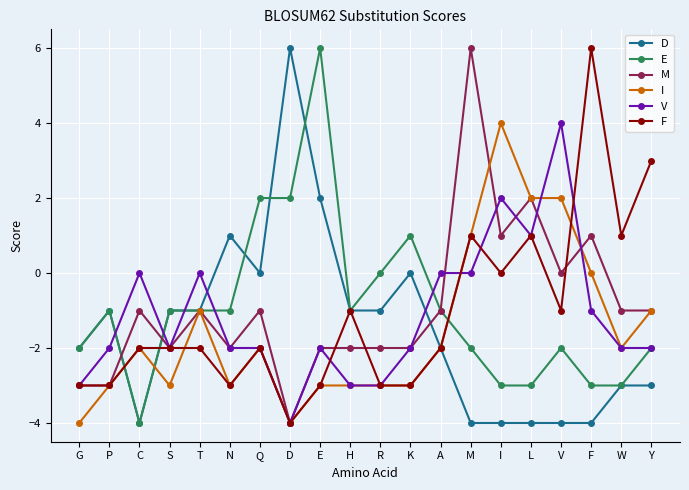

What is the difference between the D values at G and V?

2